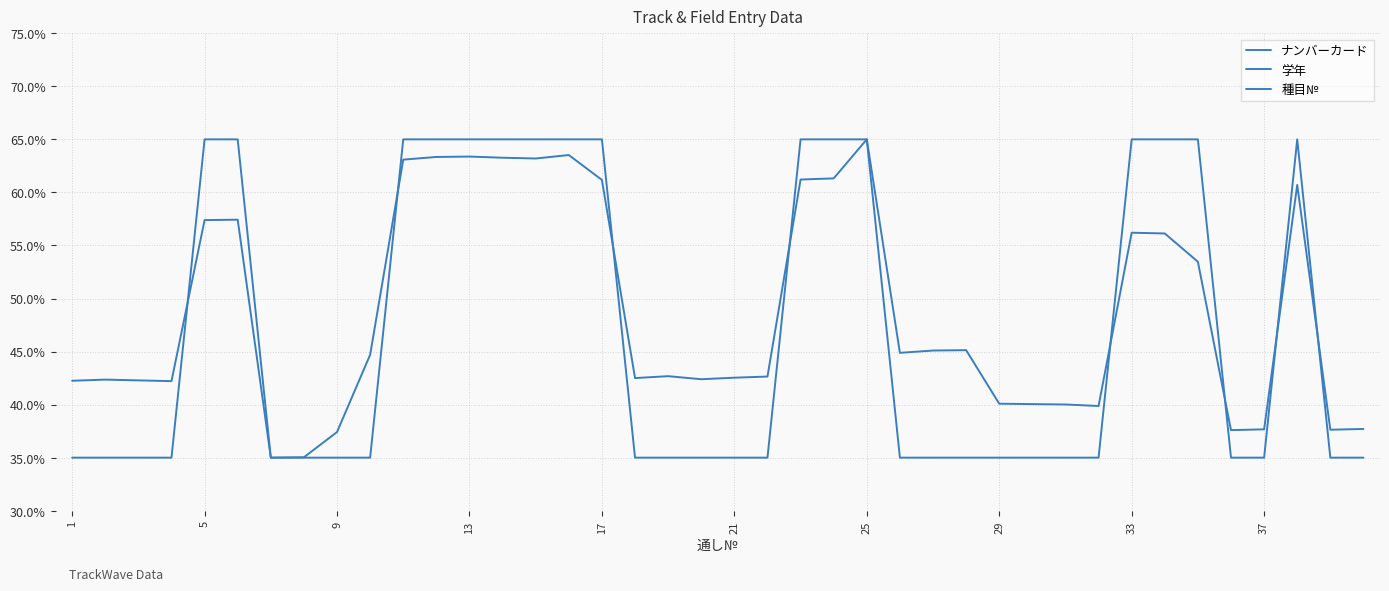

The 種目№ series shows 3.2 at 13. True or false?

False